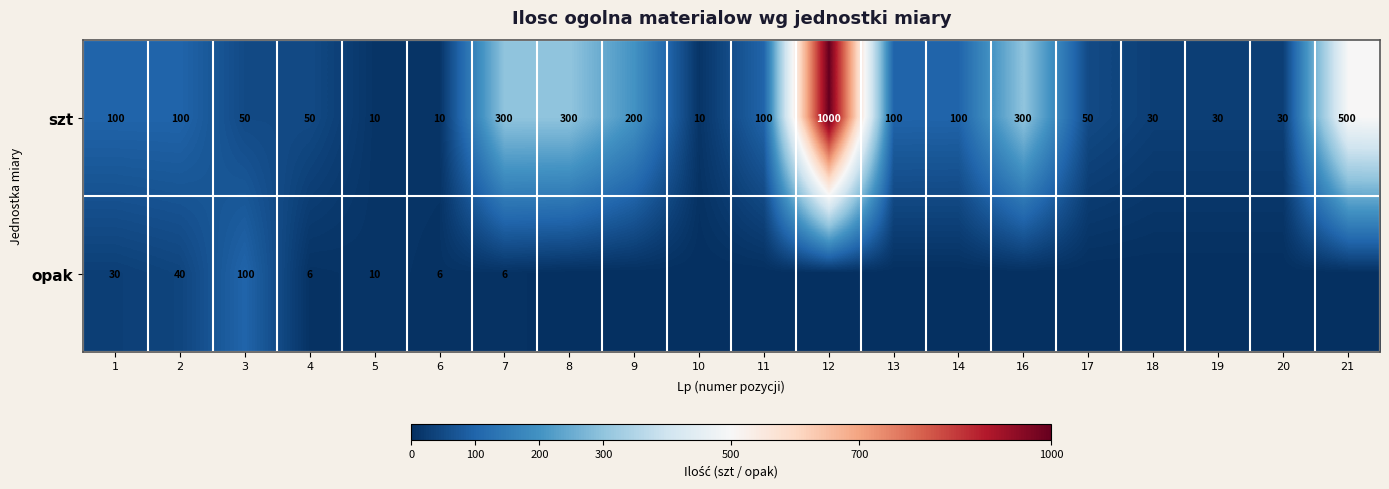

The szt series shows 16 at 10. True or false?

False